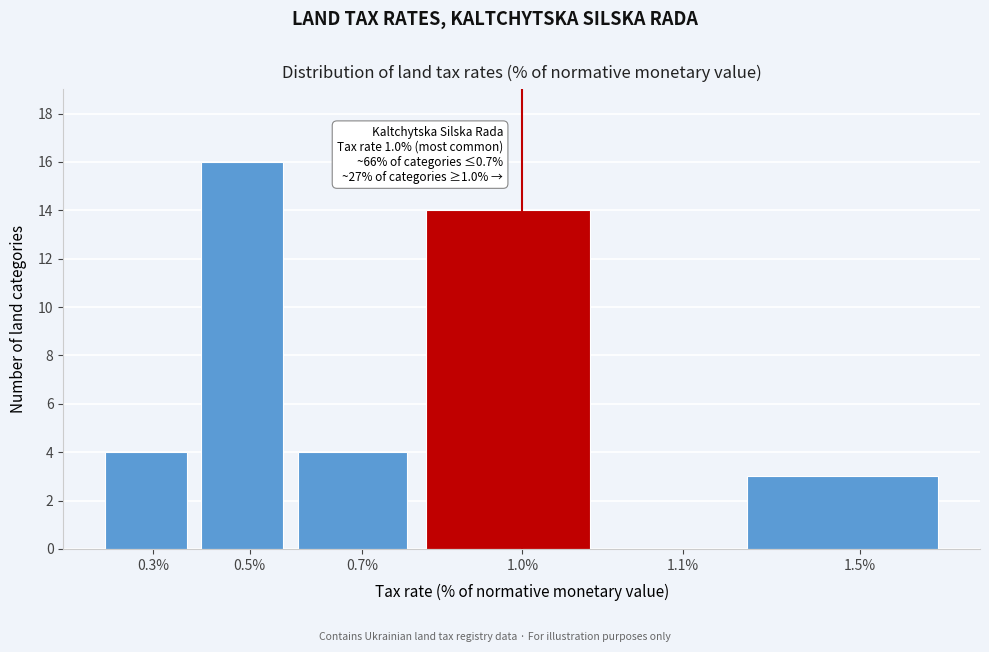

Reading left to right, extract all data points from this chart.

0.3%=4	0.5%=16	0.7%=4	1.0%=14	1.1%=0	1.5%=3